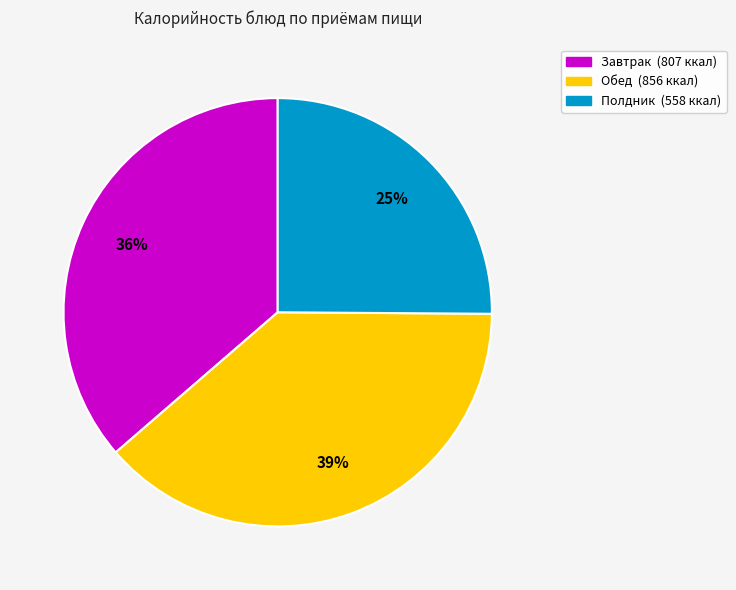

To the nearest percent, what is the average slice percentage?

33%